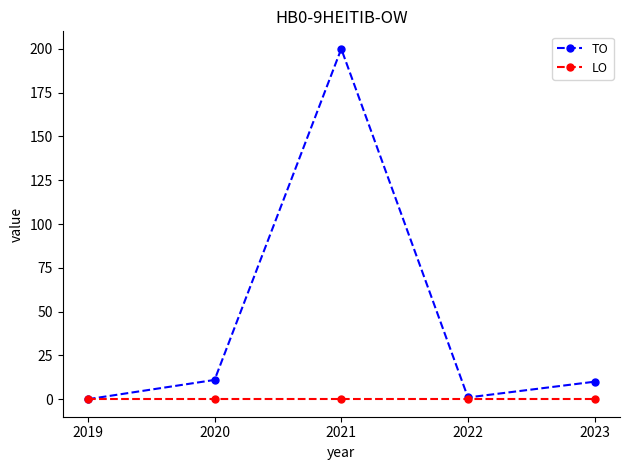

List the series in order of their peak value, highest first.

TO, LO